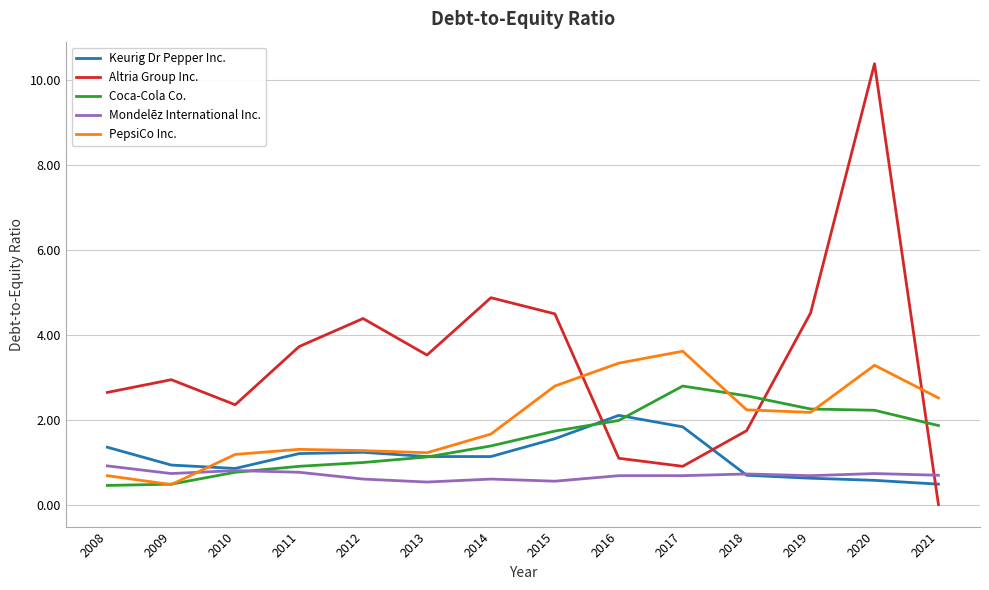

What is the total value across all series at 2017?

9.8